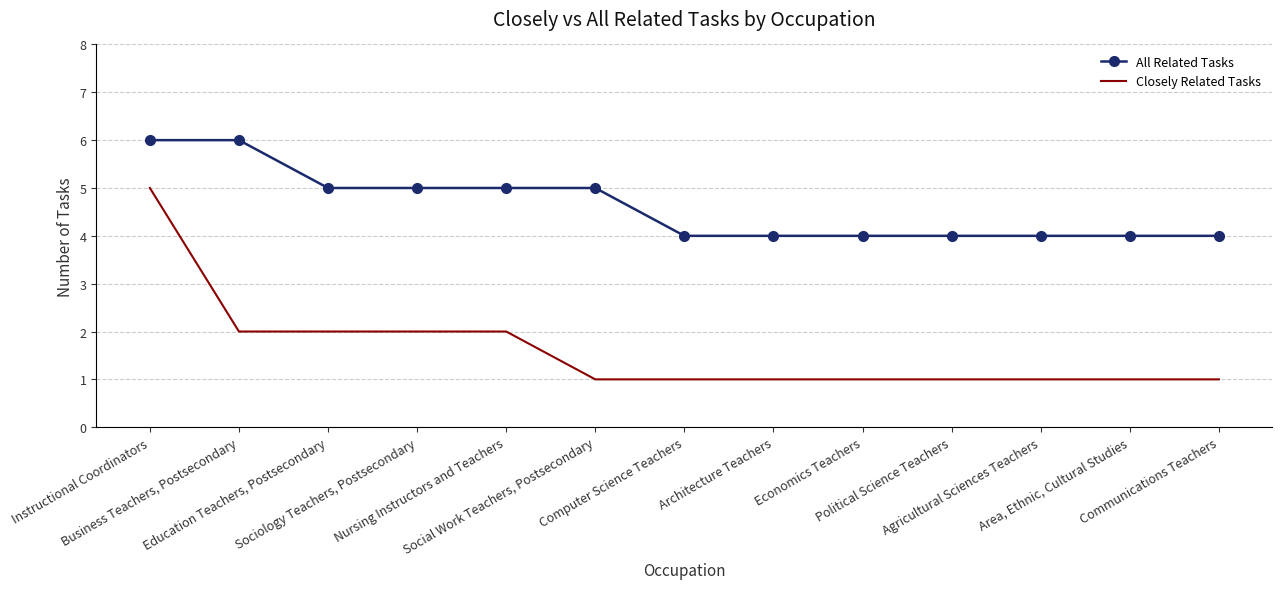

What is the difference between the maximum and minimum values in the Closely Related Tasks series?

4